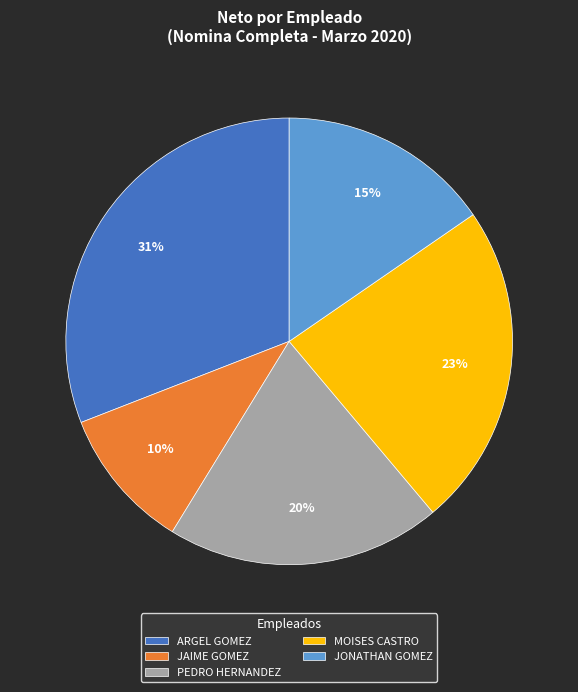

What percentage is the MOISES CASTRO slice, to the nearest percent?

23%